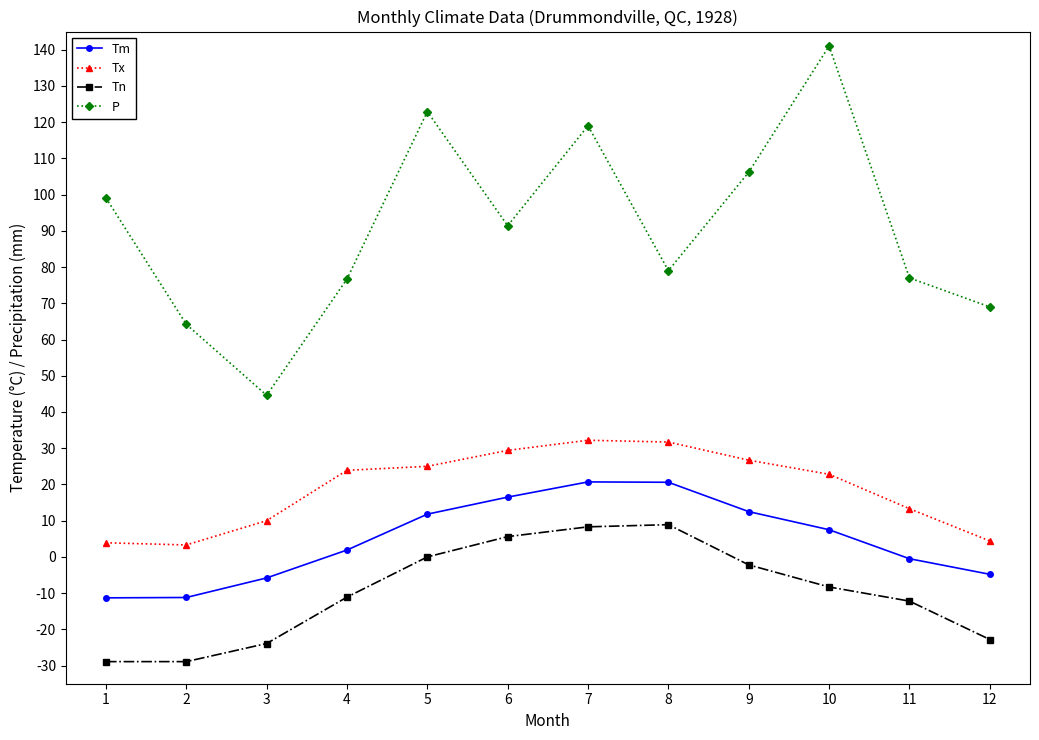

At which label is P closest to 92?

6